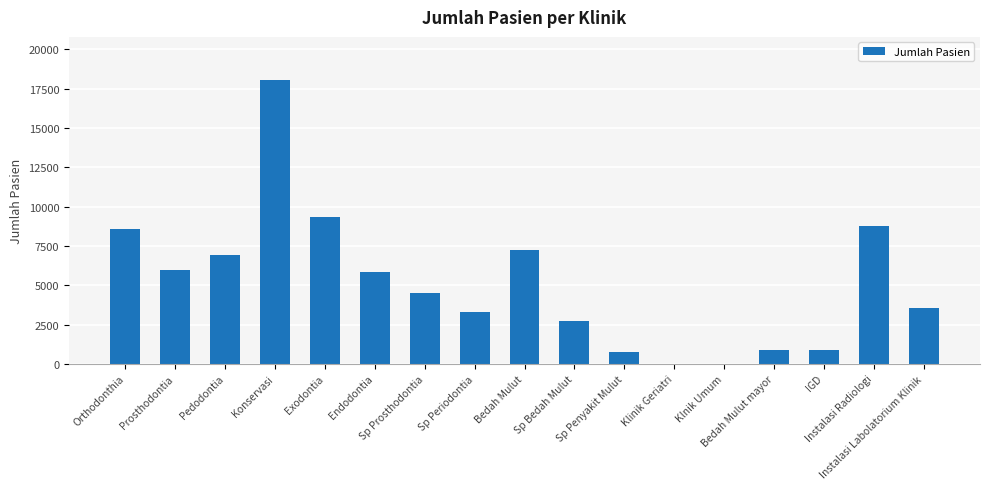

What is the maximum value shown in the chart?

18084